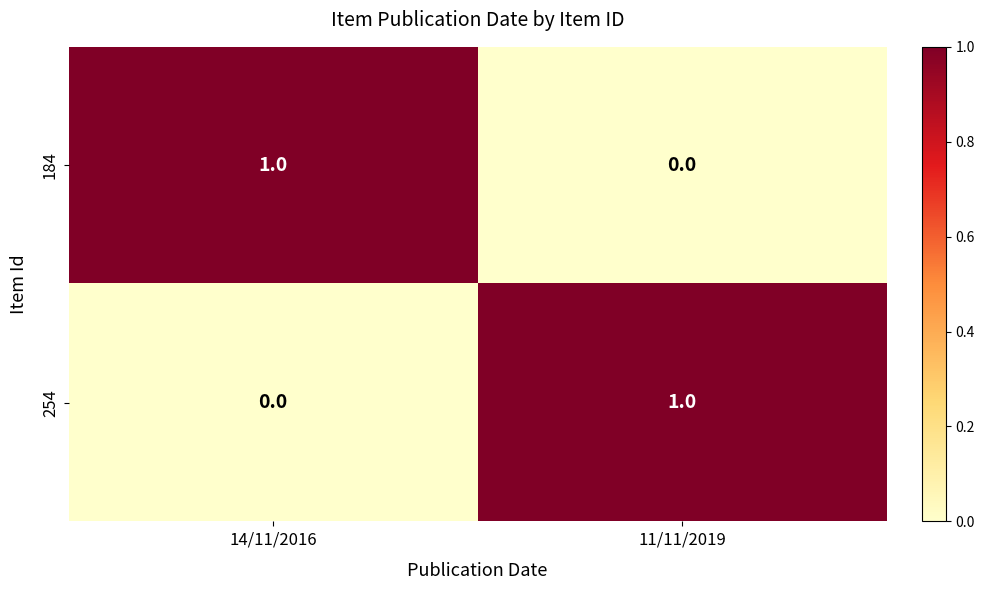

True or false: 184 has a value of 2 at 14/11/2016.

False